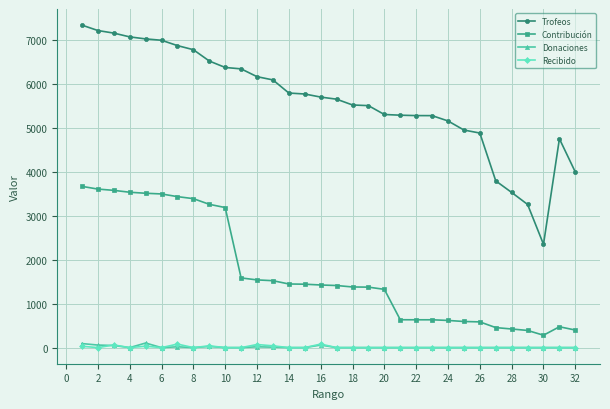

Which series has the largest range (max minus min)?

Trofeos